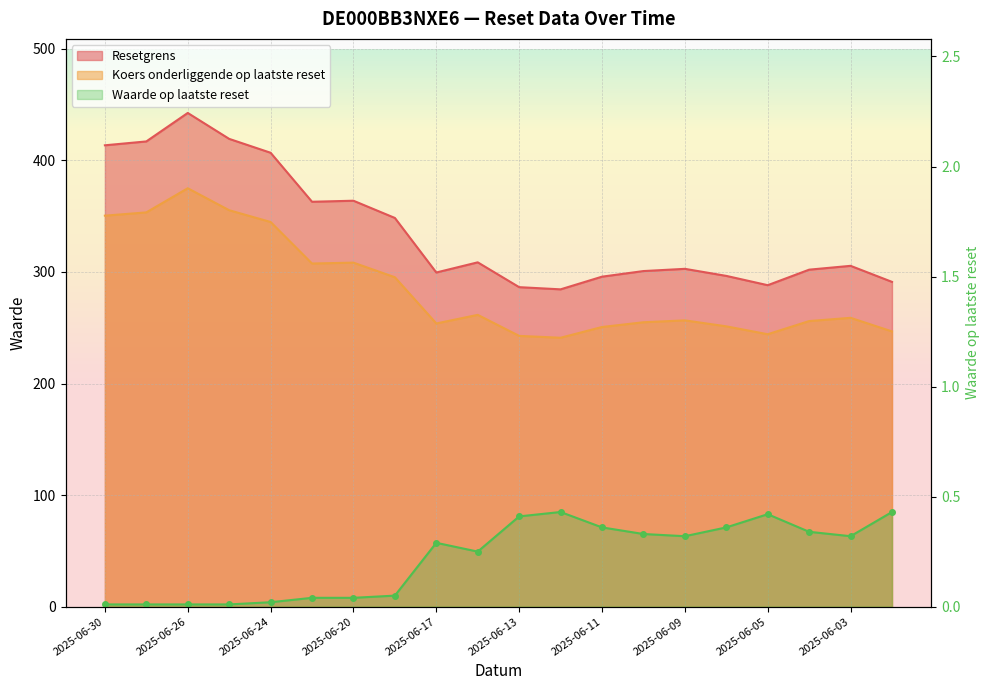

What is the difference between the highest and lowest values at 2025-06-24?

406.9